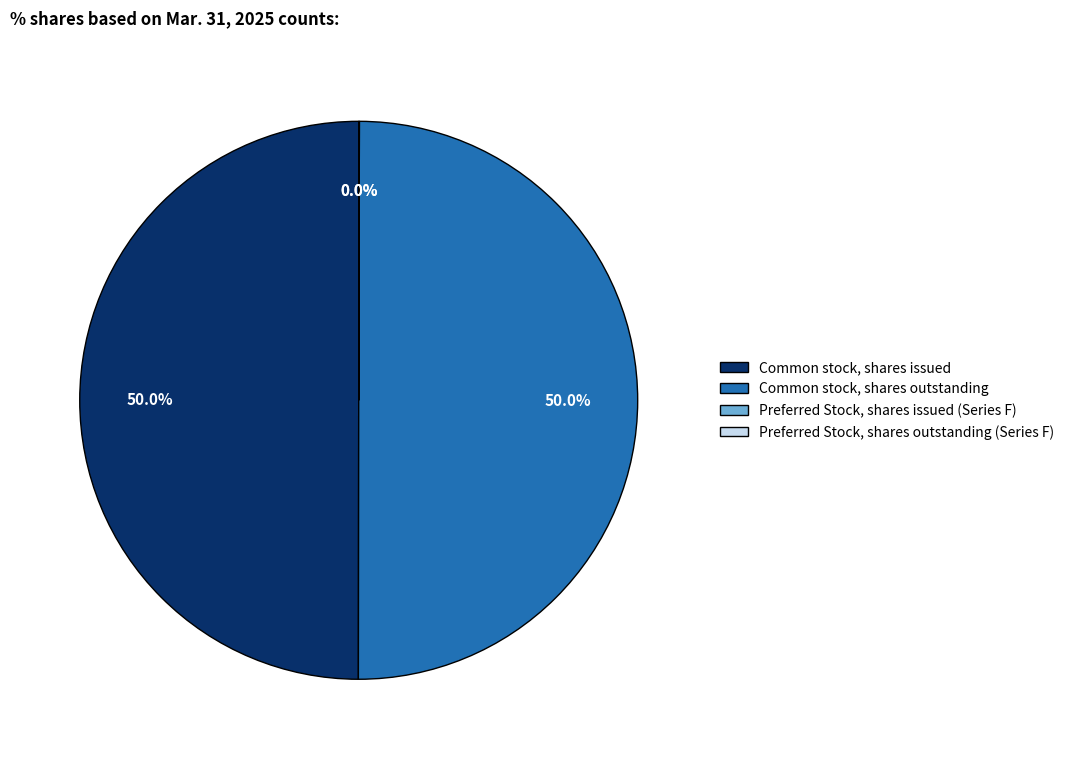

What portion of the pie excludes Common stock, shares issued?

50.0%